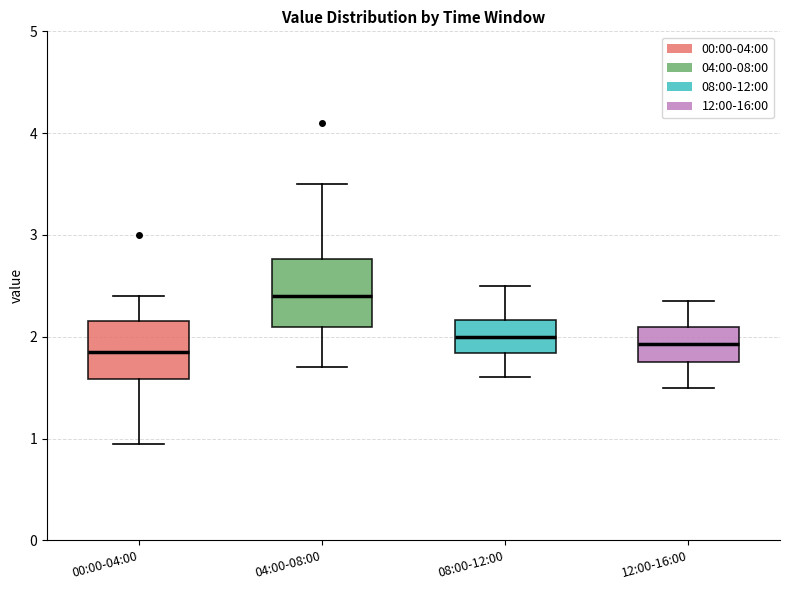

Which box is the tallest, from its lower edge to its upper edge?

04:00-08:00